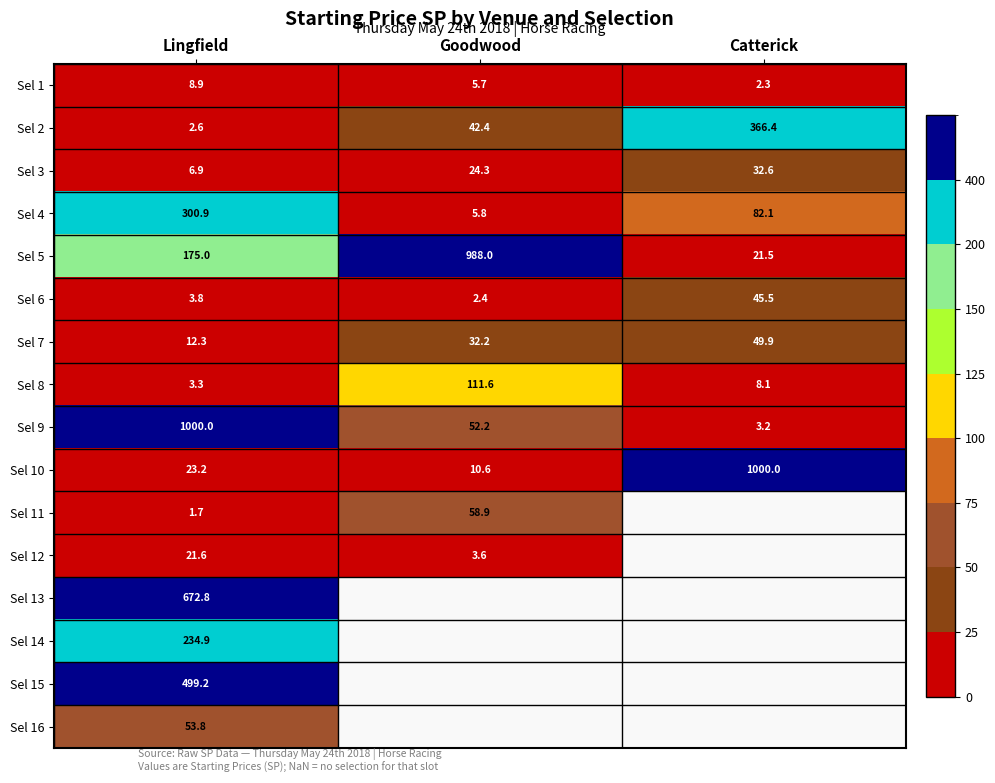

The Sel 4 series shows 130.3 at Lingfield. True or false?

False